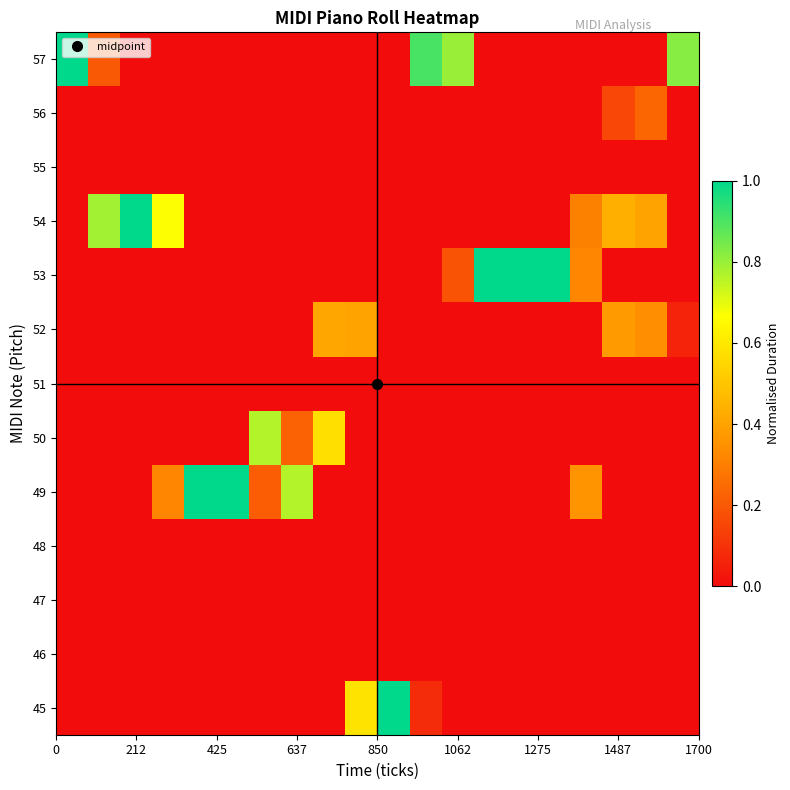

Reading left to right, list all the values displayed in this chart.

45: 0.0	0.0	0.0	0.0	0.0	0.0	0.0	0.0	0.0	0.6	1.0	0.1	0.0	0.0	0.0	0.0	0.0	0.0	0.0	0.0
46: 0.0	0.0	0.0	0.0	0.0	0.0	0.0	0.0	0.0	0.0	0.0	0.0	0.0	0.0	0.0	0.0	0.0	0.0	0.0	0.0
47: 0.0	0.0	0.0	0.0	0.0	0.0	0.0	0.0	0.0	0.0	0.0	0.0	0.0	0.0	0.0	0.0	0.0	0.0	0.0	0.0
48: 0.0	0.0	0.0	0.0	0.0	0.0	0.0	0.0	0.0	0.0	0.0	0.0	0.0	0.0	0.0	0.0	0.0	0.0	0.0	0.0
49: 0.0	0.0	0.0	0.3	1.0	1.0	0.2	0.8	0.0	0.0	0.0	0.0	0.0	0.0	0.0	0.0	0.4	0.0	0.0	0.0
50: 0.0	0.0	0.0	0.0	0.0	0.0	0.8	0.2	0.6	0.0	0.0	0.0	0.0	0.0	0.0	0.0	0.0	0.0	0.0	0.0
51: 0.0	0.0	0.0	0.0	0.0	0.0	0.0	0.0	0.0	0.0	0.0	0.0	0.0	0.0	0.0	0.0	0.0	0.0	0.0	0.0
52: 0.0	0.0	0.0	0.0	0.0	0.0	0.0	0.0	0.4	0.4	0.0	0.0	0.0	0.0	0.0	0.0	0.0	0.4	0.3	0.1
53: 0.0	0.0	0.0	0.0	0.0	0.0	0.0	0.0	0.0	0.0	0.0	0.0	0.2	1.0	1.0	1.0	0.3	0.0	0.0	0.0
54: 0.0	0.8	1.0	0.7	0.0	0.0	0.0	0.0	0.0	0.0	0.0	0.0	0.0	0.0	0.0	0.0	0.3	0.4	0.4	0.0
55: 0.0	0.0	0.0	0.0	0.0	0.0	0.0	0.0	0.0	0.0	0.0	0.0	0.0	0.0	0.0	0.0	0.0	0.0	0.0	0.0
56: 0.0	0.0	0.0	0.0	0.0	0.0	0.0	0.0	0.0	0.0	0.0	0.0	0.0	0.0	0.0	0.0	0.0	0.2	0.2	0.0
57: 1.0	0.2	0.0	0.0	0.0	0.0	0.0	0.0	0.0	0.0	0.0	0.9	0.8	0.0	0.0	0.0	0.0	0.0	0.0	0.8